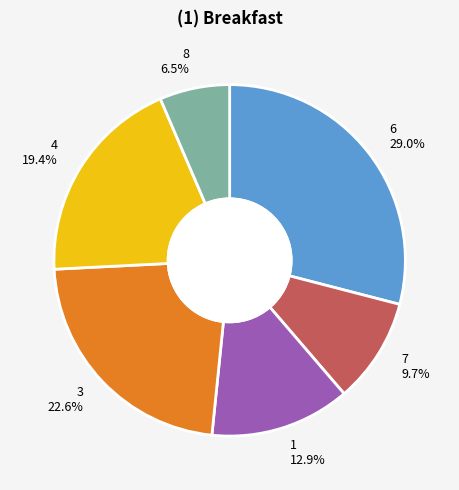

Rank the categories by value from highest to lowest.

6, 3, 4, 1, 7, 8